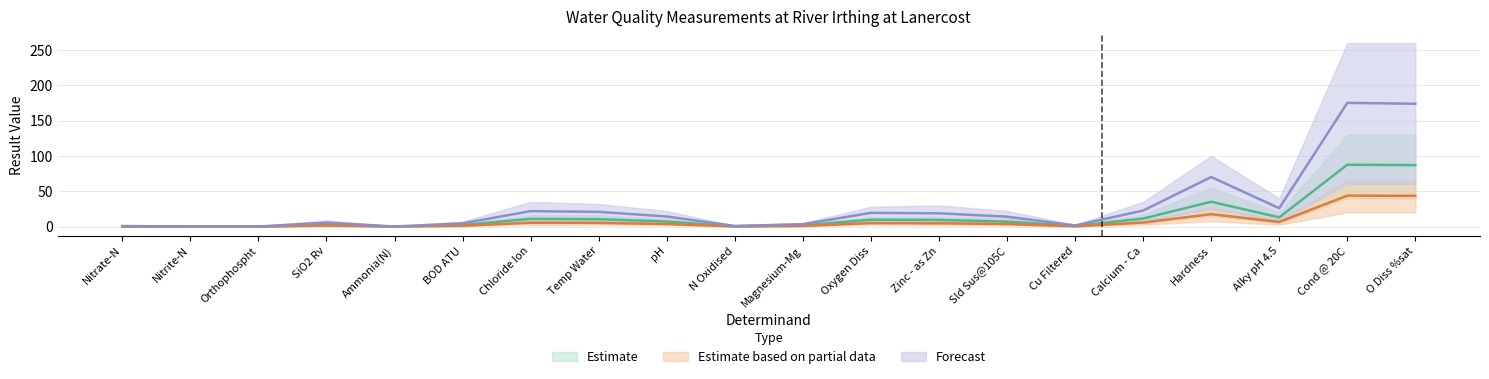

Rank the series at Cond @ 20C from lowest to highest value.

Estimate based on partial data, Estimate, Forecast